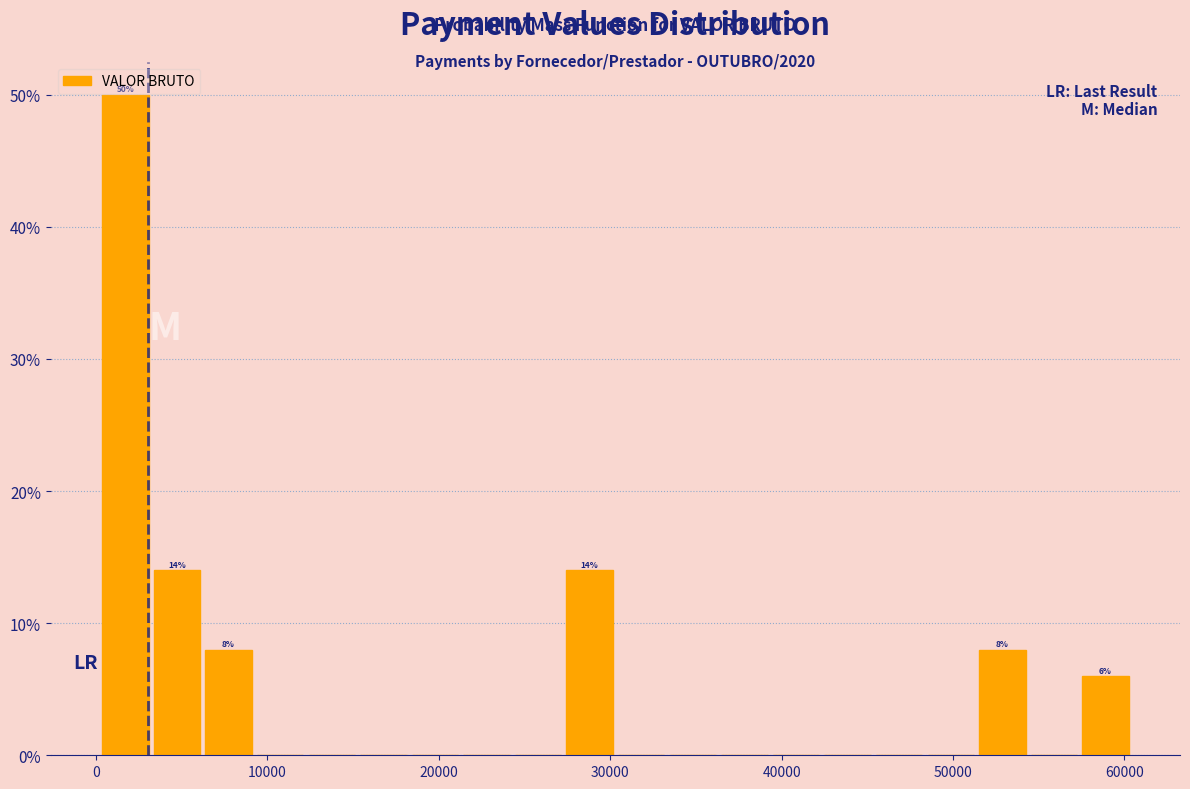

Around what value on the x-axis is the tallest bar? Give the approximate position of its centre, as read against the axis.

2000